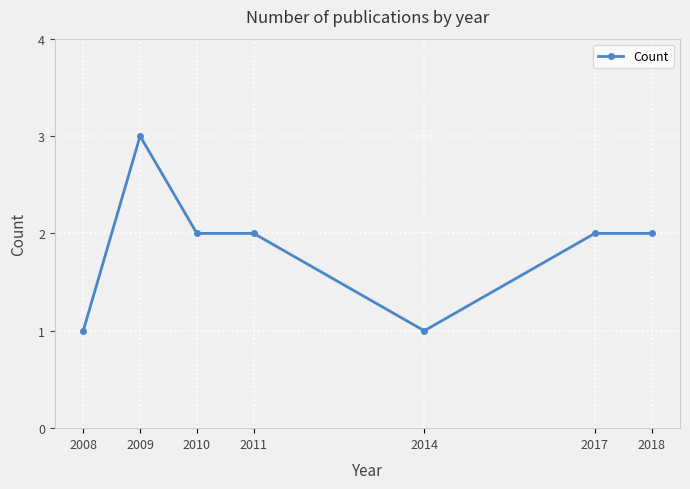

True or false: the data shows 3 at 2017.

False